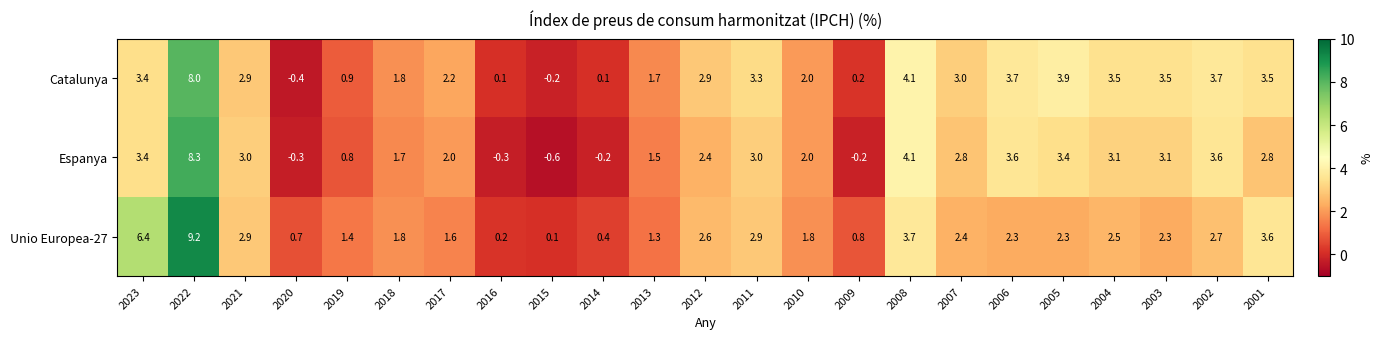

Is the value of Unio Europea-27 at 2001 greater than the value of Espanya at 2003?

Yes